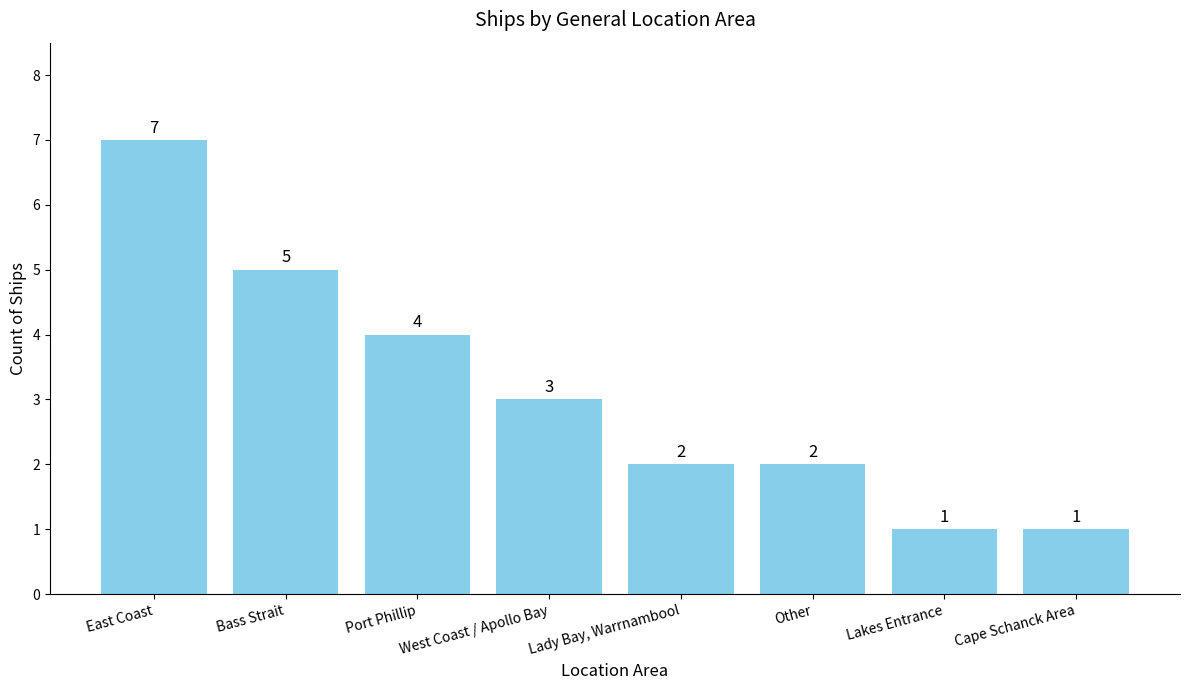

Reading left to right, list all the values displayed in this chart.

East Coast=7	Bass Strait=5	Port Phillip=4	West Coast / Apollo Bay=3	Lady Bay, Warrnambool=2	Other=2	Lakes Entrance=1	Cape Schanck Area=1